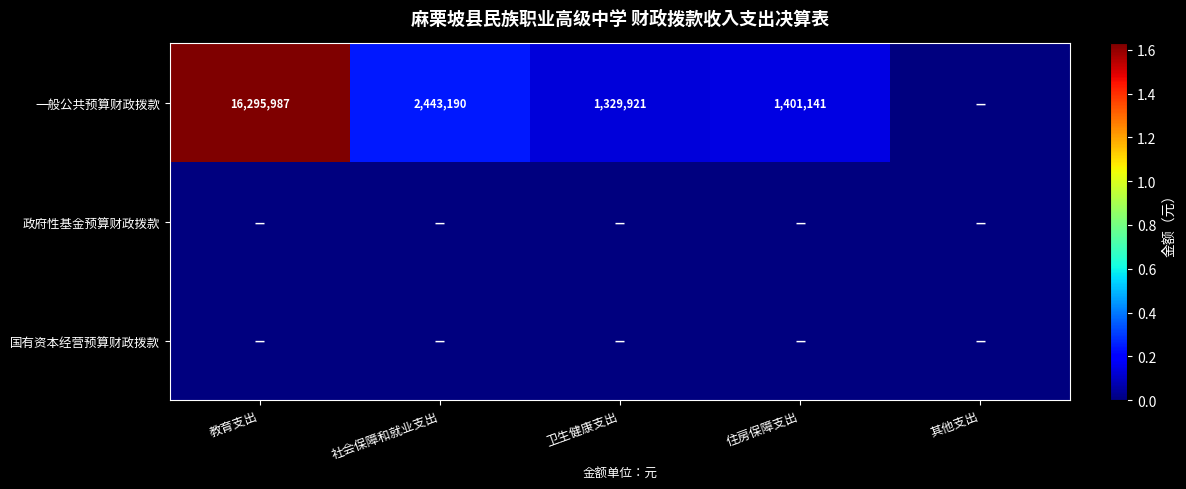

Which has a higher value, 卫生健康支出 or 社会保障和就业支出?

社会保障和就业支出